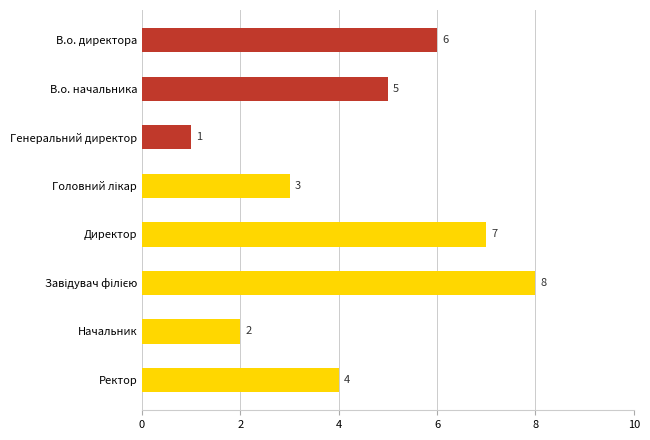

Which category has the lowest value across all series?

Генеральний директор